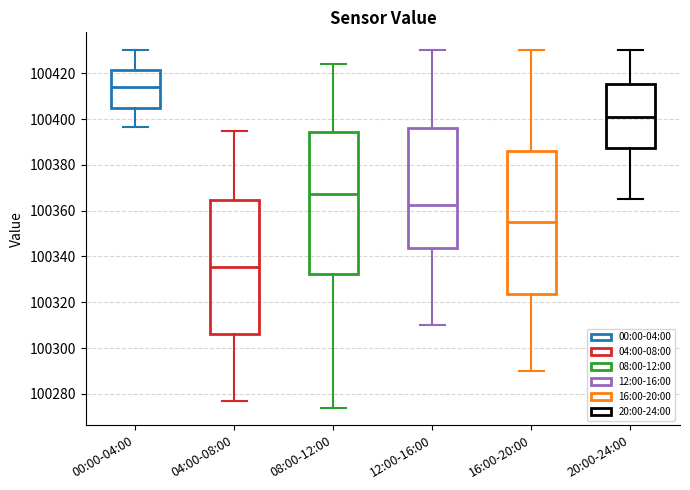

Reading left to right, transcribe this box plot: for each box, give where its median line is, the range the box spans, and where its two whiskers end, as read against the y-axis. The values are not printed on the chart, so give them approximately, as read against the axis.

00:00-04:00: median 100414, box 100404 to 100422, whiskers 100396 to 100430
04:00-08:00: median 100336, box 100306 to 100364, whiskers 100278 to 100396
08:00-12:00: median 100368, box 100332 to 100394, whiskers 100274 to 100424
12:00-16:00: median 100362, box 100344 to 100396, whiskers 100310 to 100430
16:00-20:00: median 100356, box 100324 to 100386, whiskers 100290 to 100430
20:00-24:00: median 100402, box 100388 to 100416, whiskers 100366 to 100430